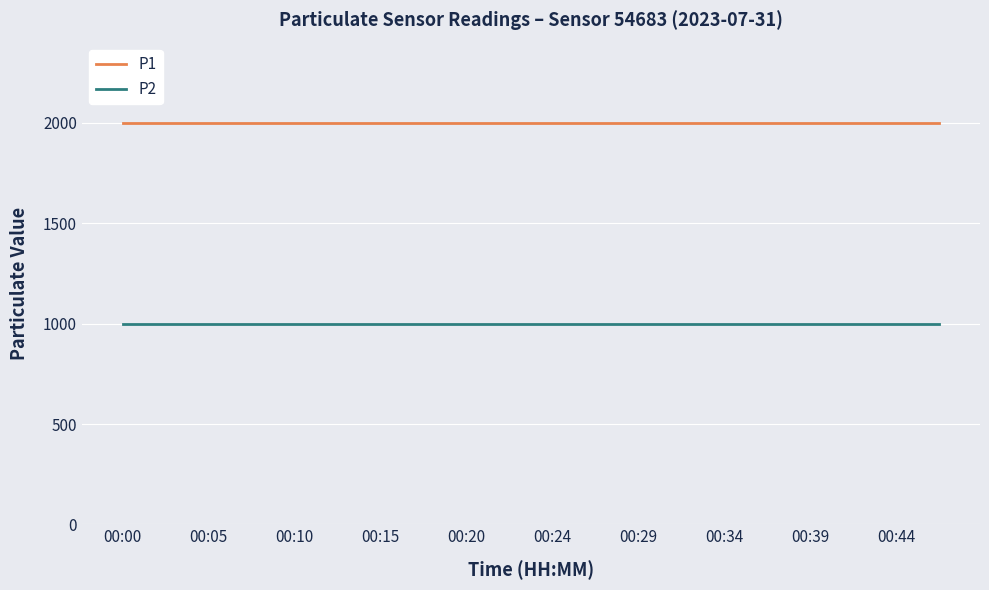

True or false: P1 and P2 intersect in this chart.

False